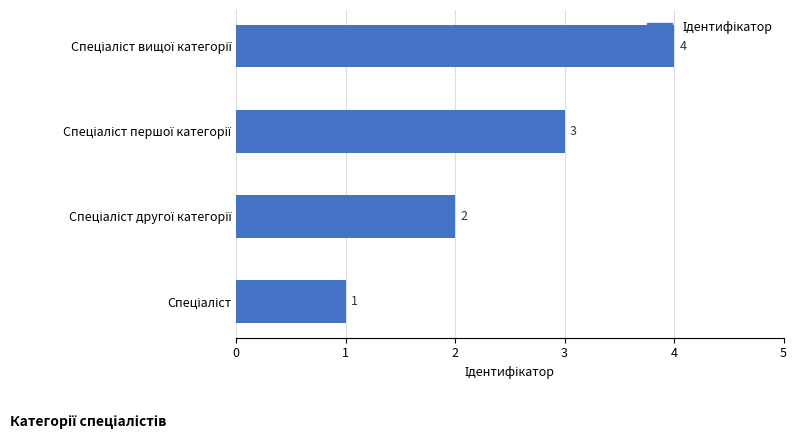

What is the sum of all values?

10